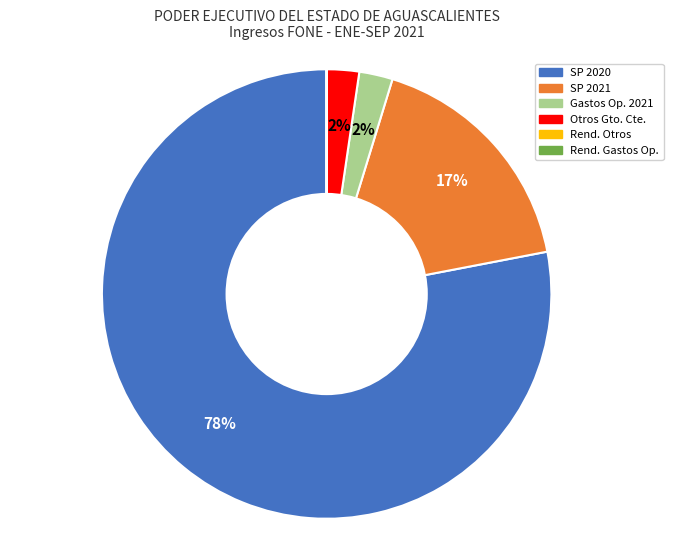

Does any single category account for the majority?

Yes